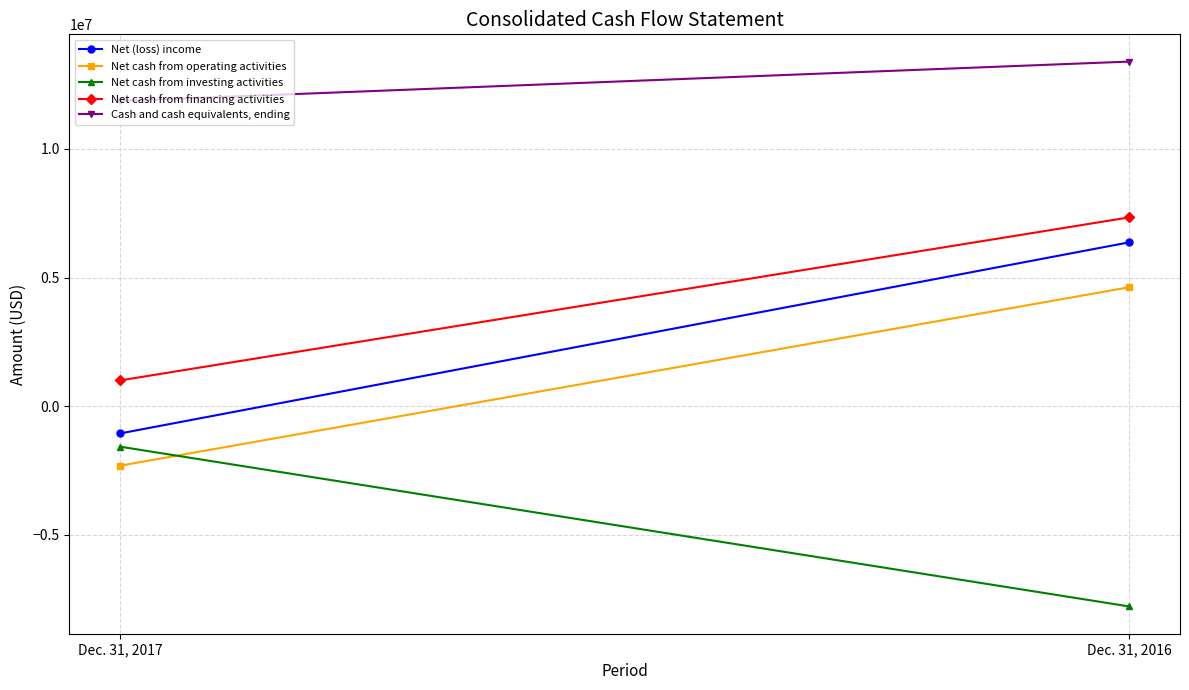

What is the difference between the Net cash from financing activities values at Dec. 31, 2017 and Dec. 31, 2016?

6340318